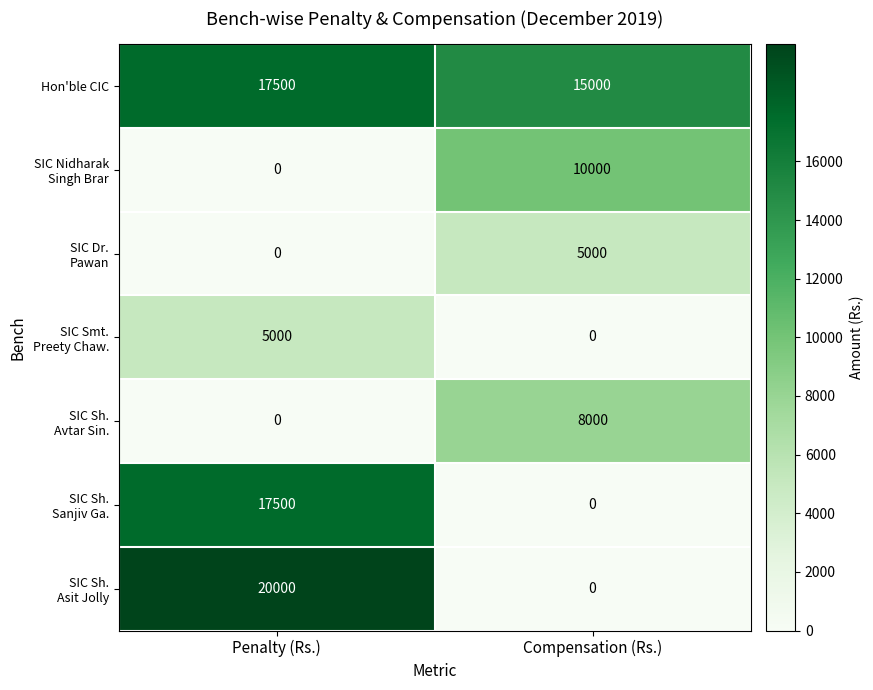

What is the difference between the highest and lowest values at Compensation (Rs.)?

15000